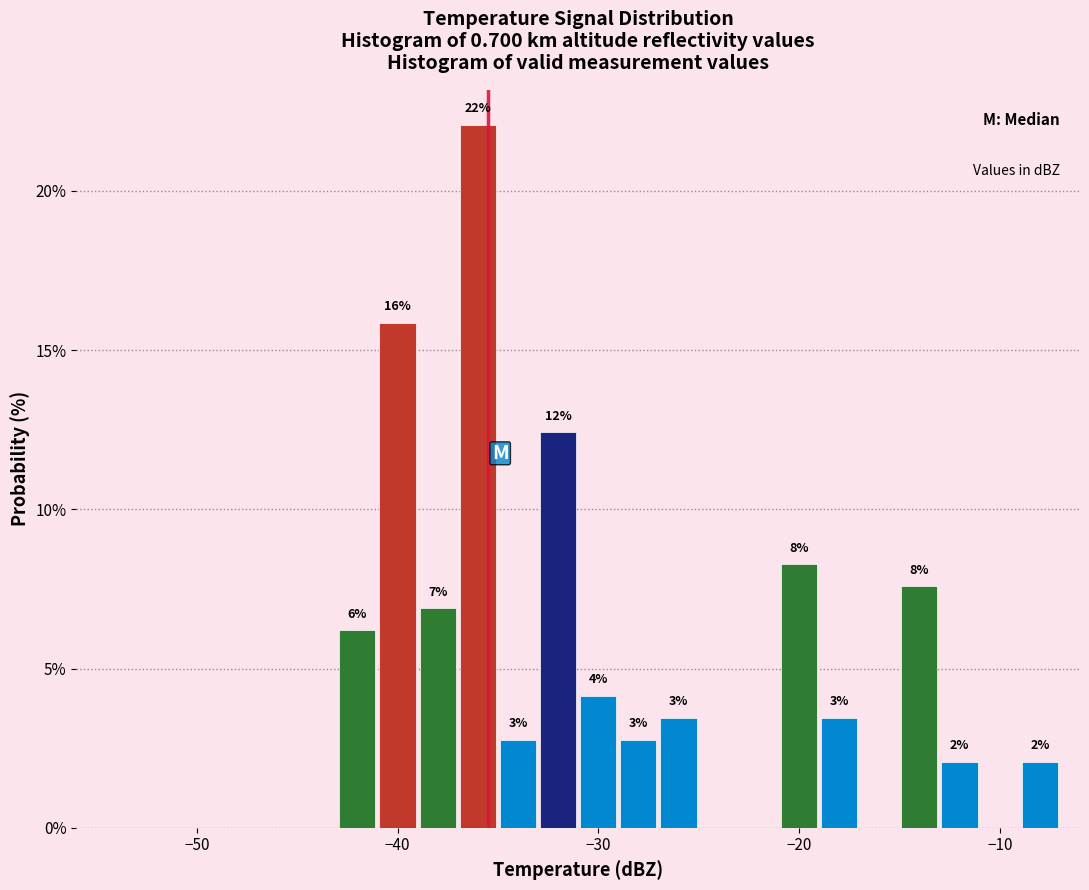

Around what value on the x-axis is the tallest bar? Give the approximate position of its centre, as read against the axis.

-36